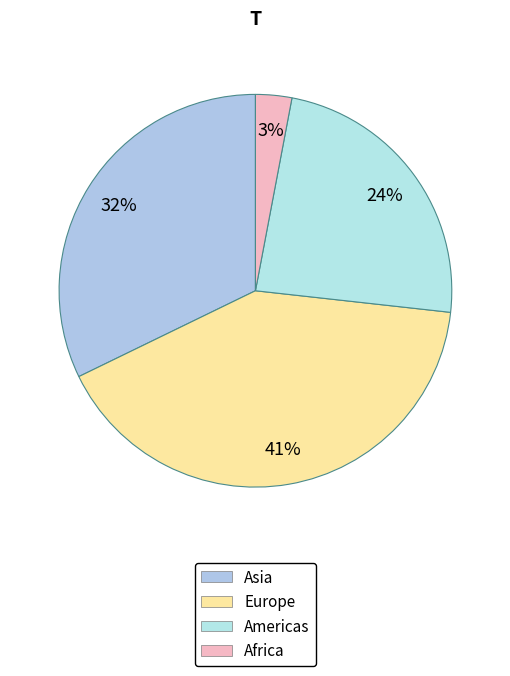

What is the largest slice in the pie chart?

Europe